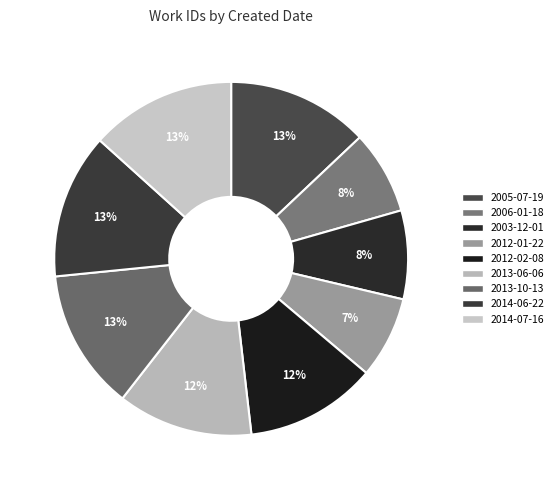

To the nearest percent, what is the difference between the largest and smallest slice percentages?

6%